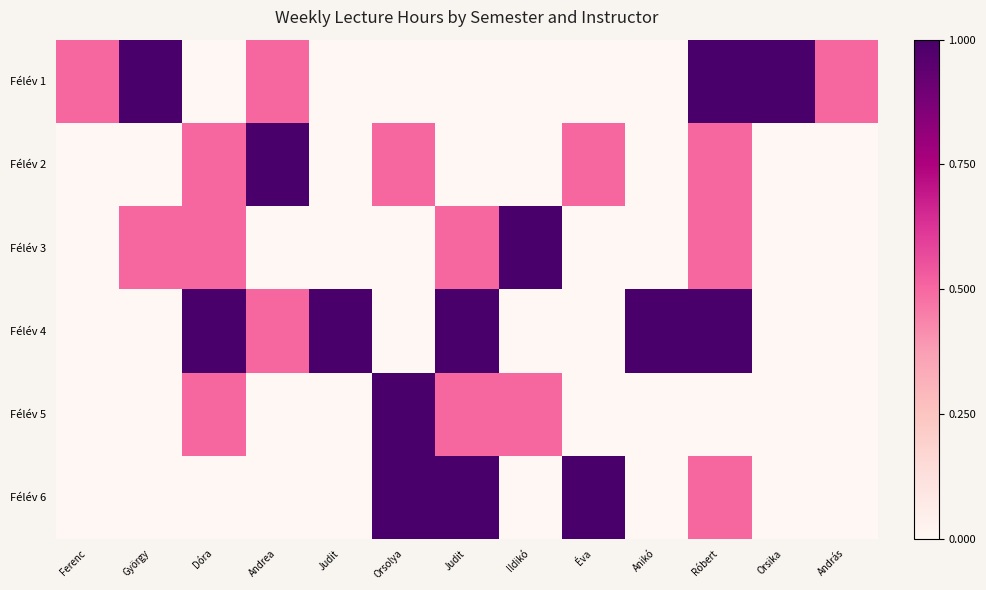

What is the difference between the highest and lowest values at Ildikó?

1.0